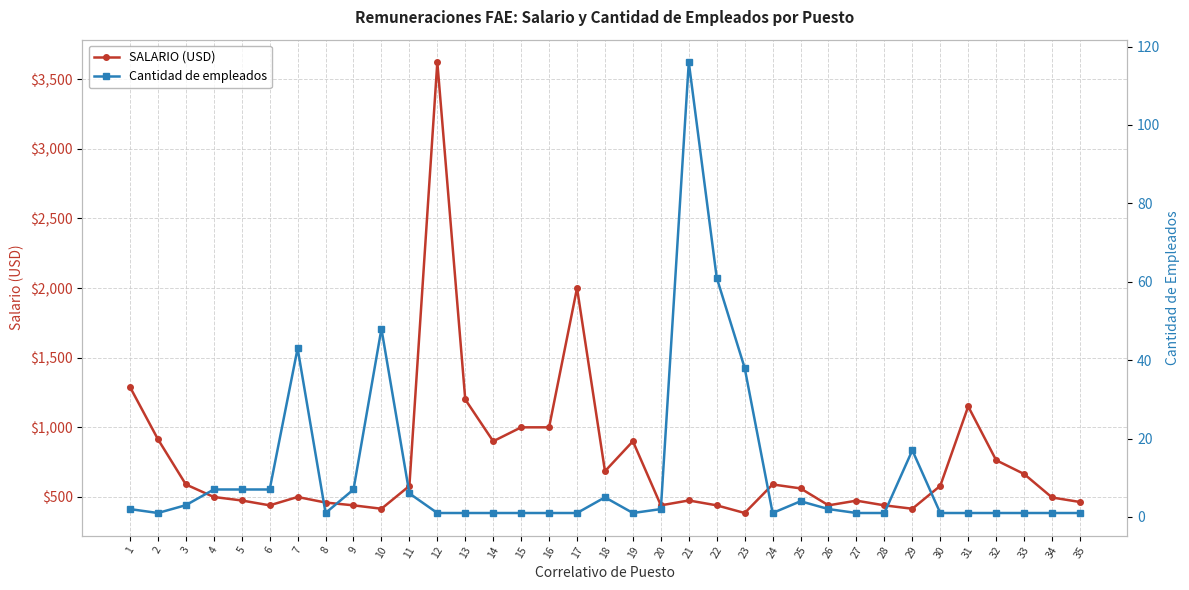

Which series has the largest total across all categories?

SALARIO (USD)